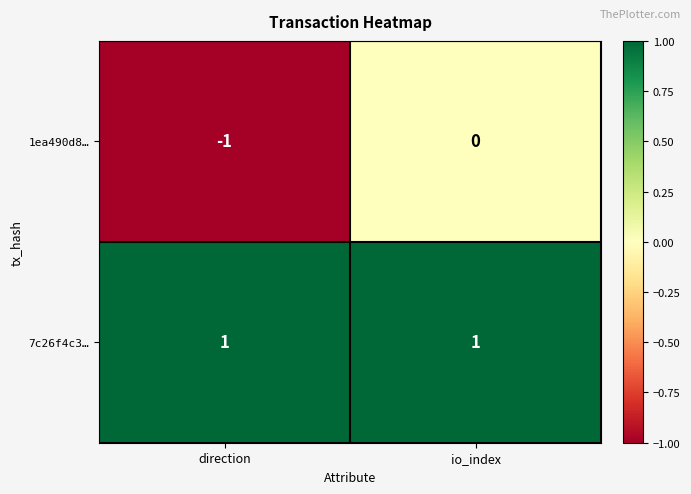

Is it true that 7c26f4c3… equals 1 at io_index?

True